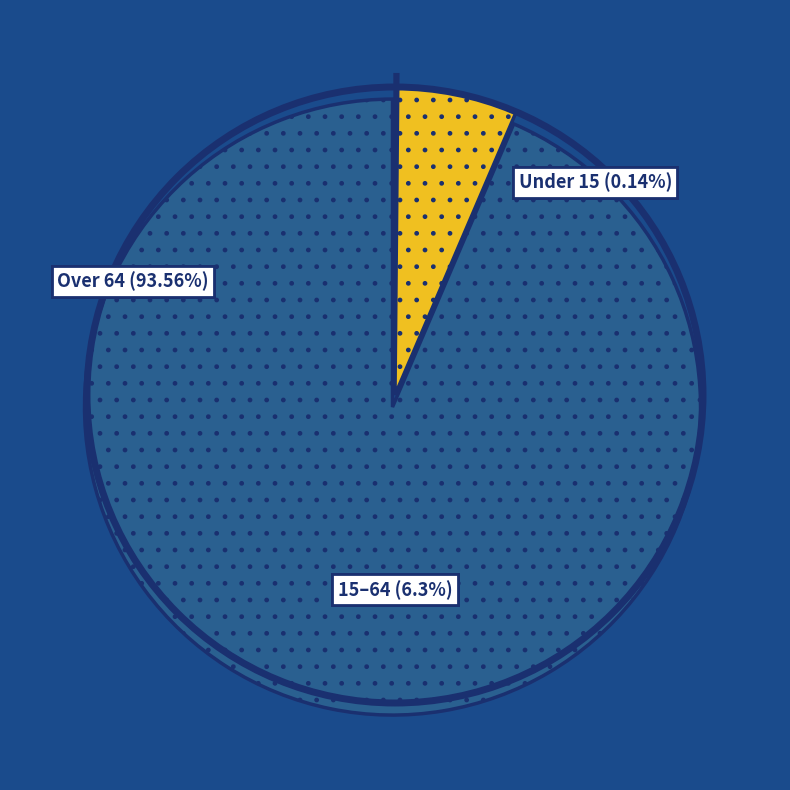

What percentage do 15歳未満 and 15～64歳 together represent?

6.4%